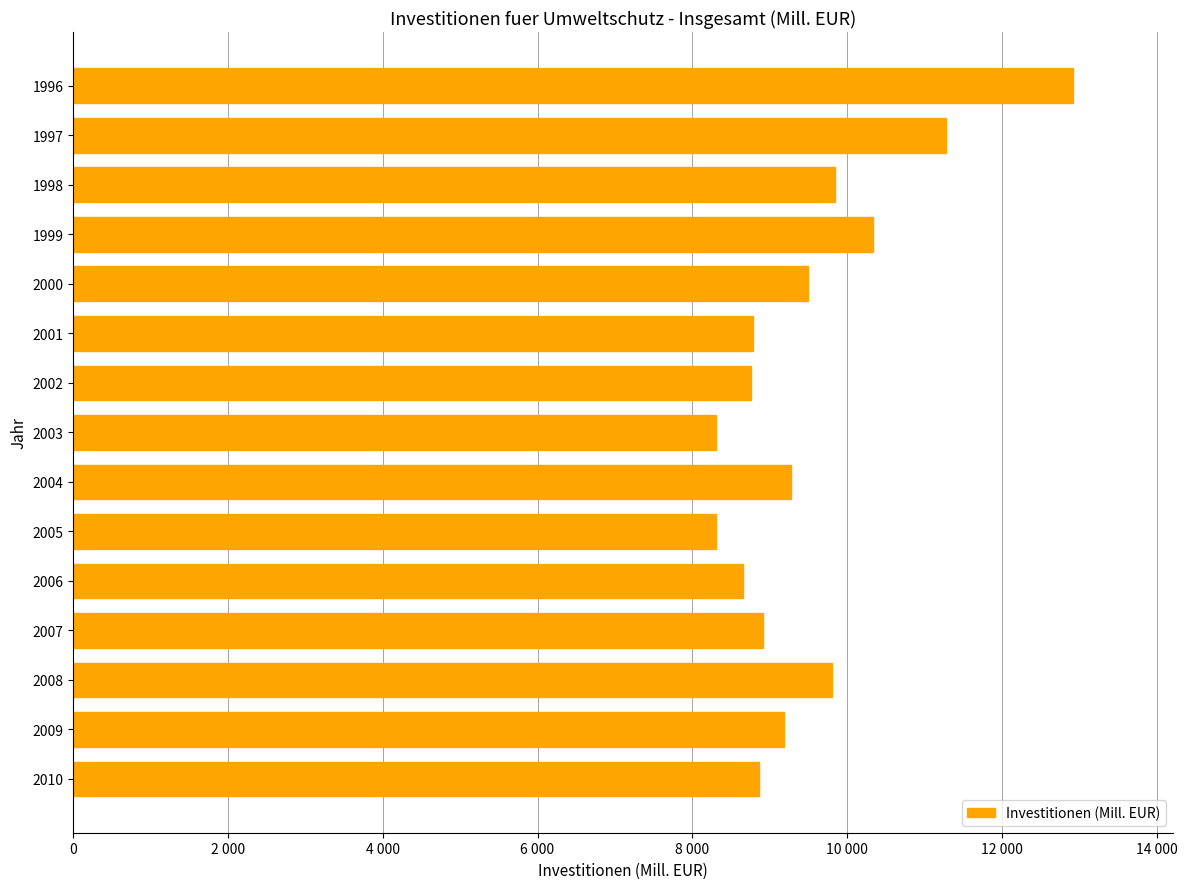

Are the bars horizontal?

Yes